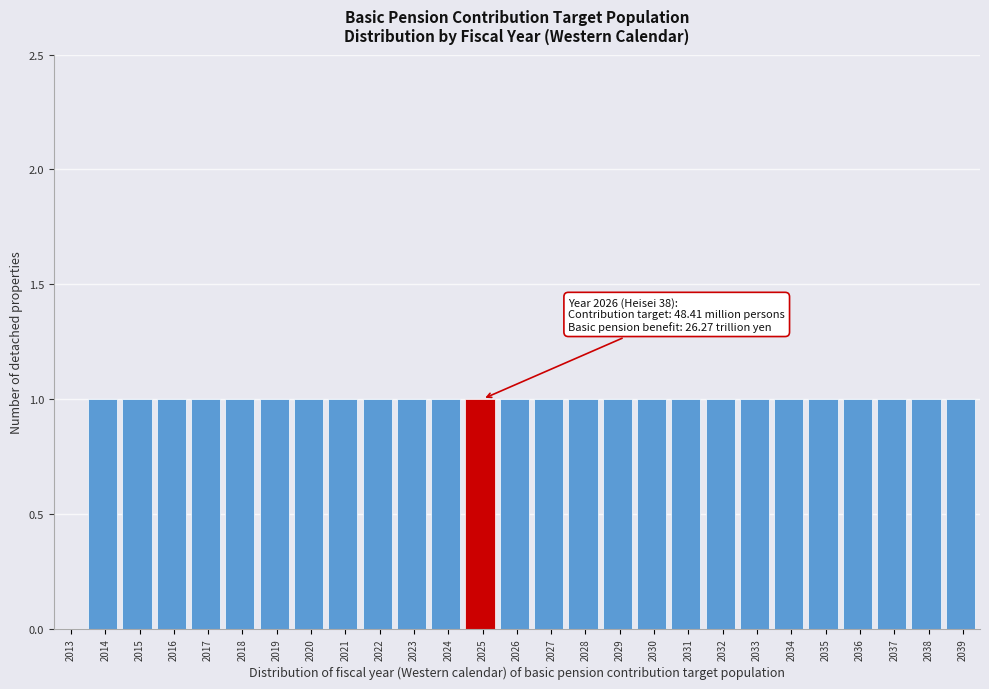

Reading right to left, what are all the values shown in this chart?

2039=1	2038=1	2037=1	2036=1	2035=1	2034=1	2033=1	2032=1	2031=1	2030=1	2029=1	2028=1	2027=1	2026=1	2025=1	2024=1	2023=1	2022=1	2021=1	2020=1	2019=1	2018=1	2017=1	2016=1	2015=1	2014=1	2013=0